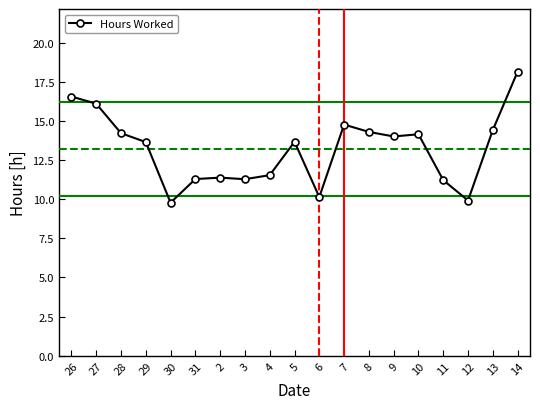

Where does the data first go above 13?

26